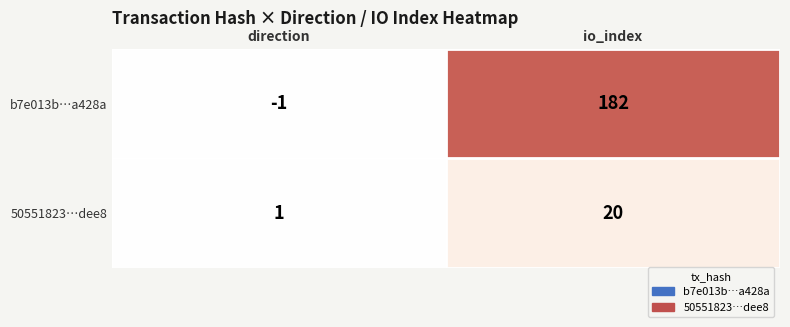

List the series in order of their peak value, lowest first.

50551823…dee8, b7e013b…a428a